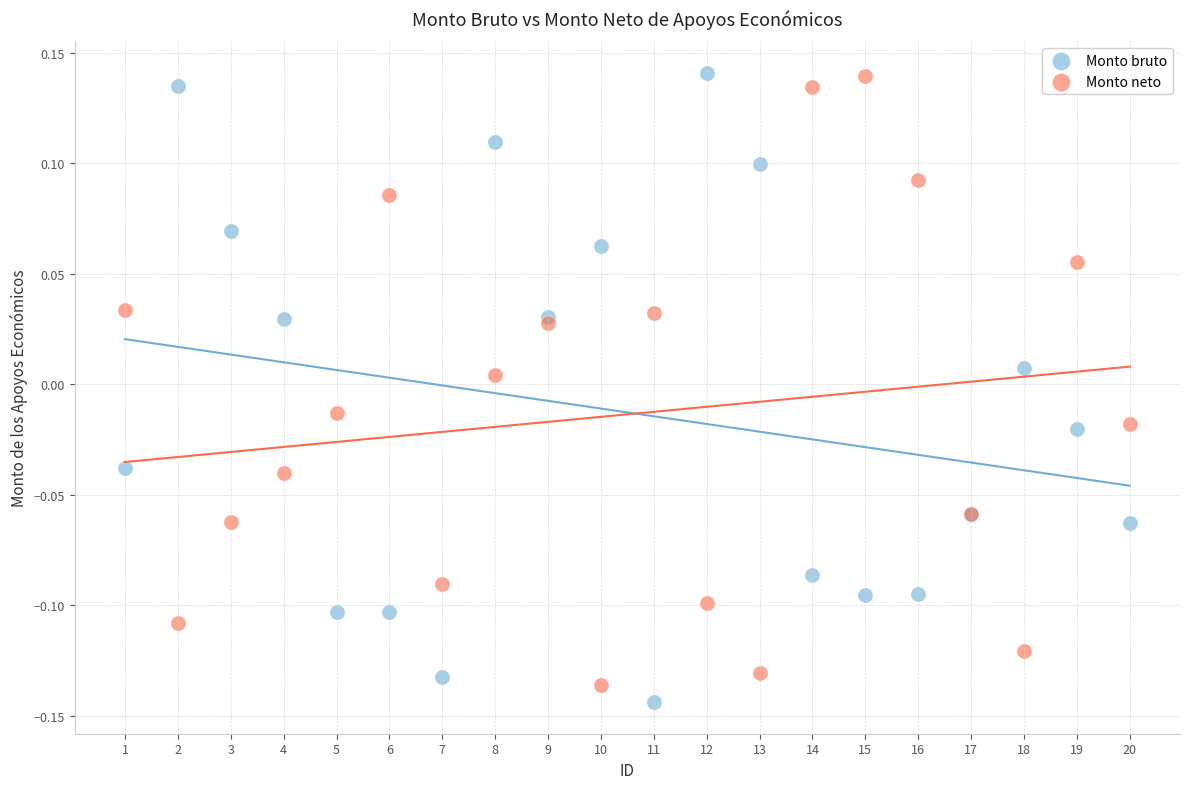

Which series reaches the minimum Y coordinate?

Monto bruto